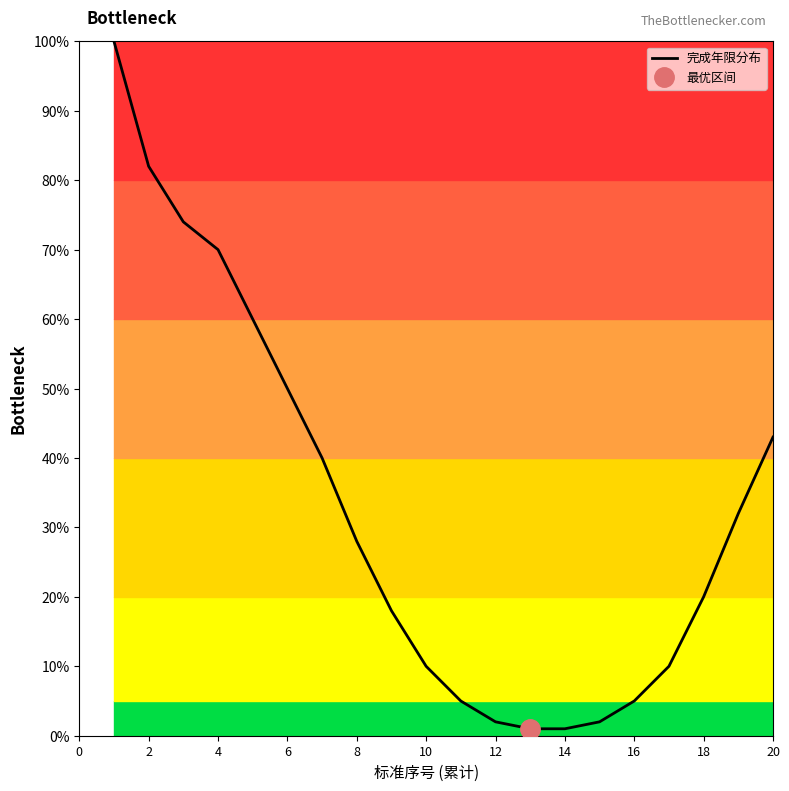

How many data points are above 28?

9